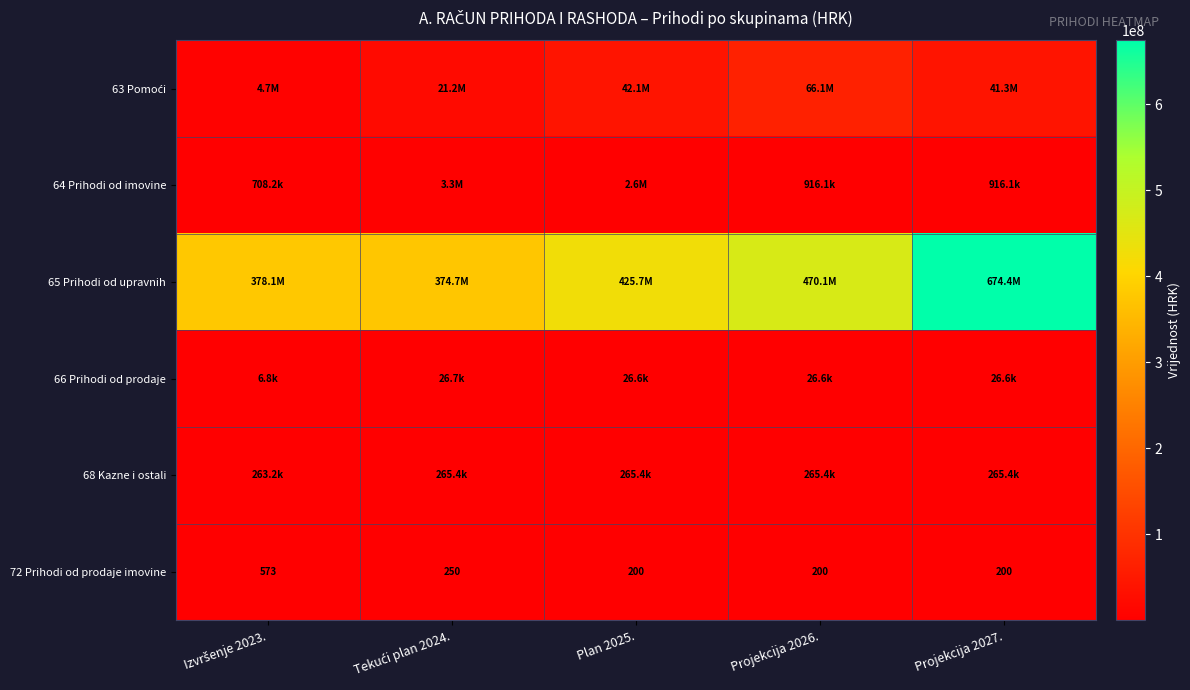

At which label is 65 Prihodi od upravnih closest to 524564958?

Projekcija 2026.